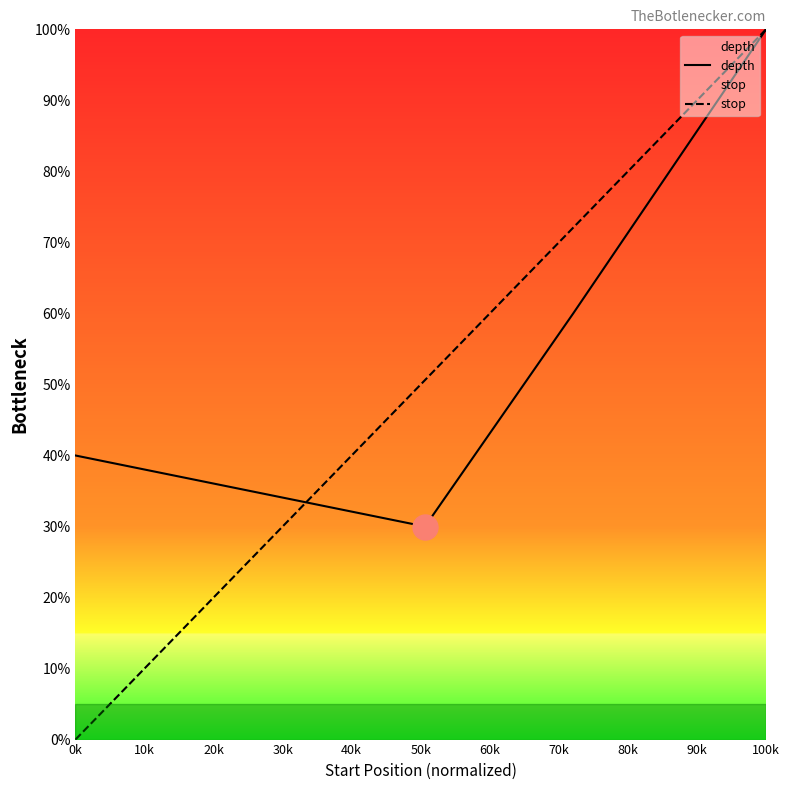

True or false: depth has more than 2 points higher than both neighbors.

False